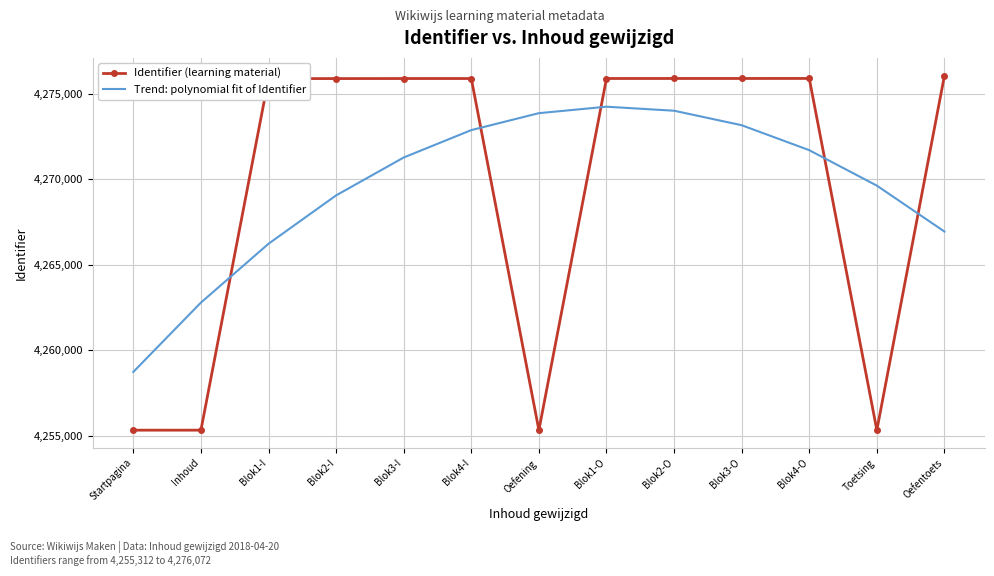

What is the sum of all Identifier (learning material) values?

55504543.0